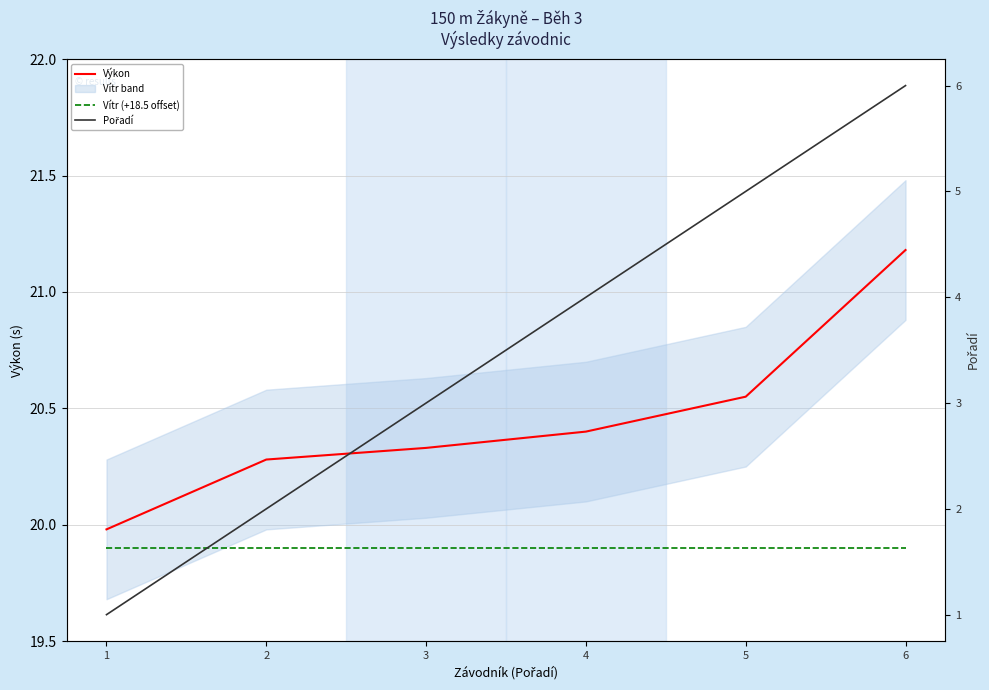

List the series in order of their peak value, highest first.

Výkon, Vítr (+18.5 offset), Pořadí